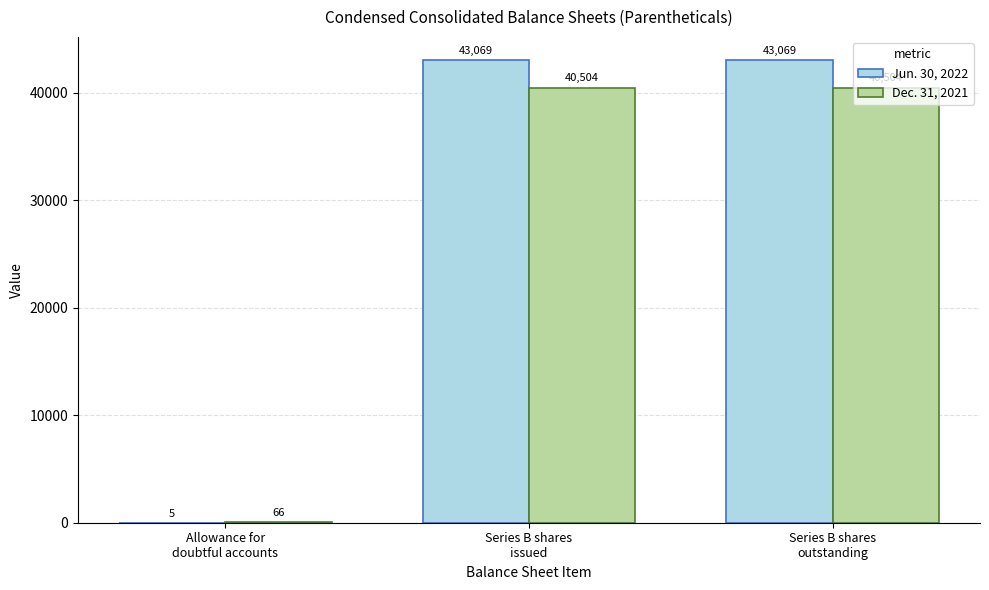

True or false: Jun. 30, 2022 has a value of 16624 at Series B shares
outstanding.

False